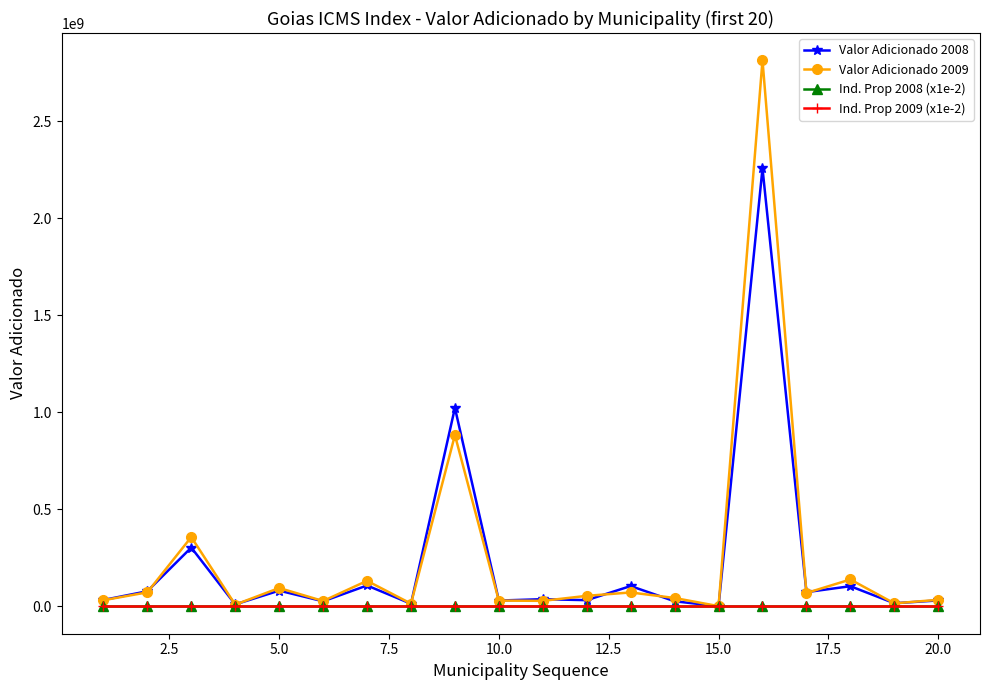

Which series has the largest range (max minus min)?

Valor Adicionado 2009